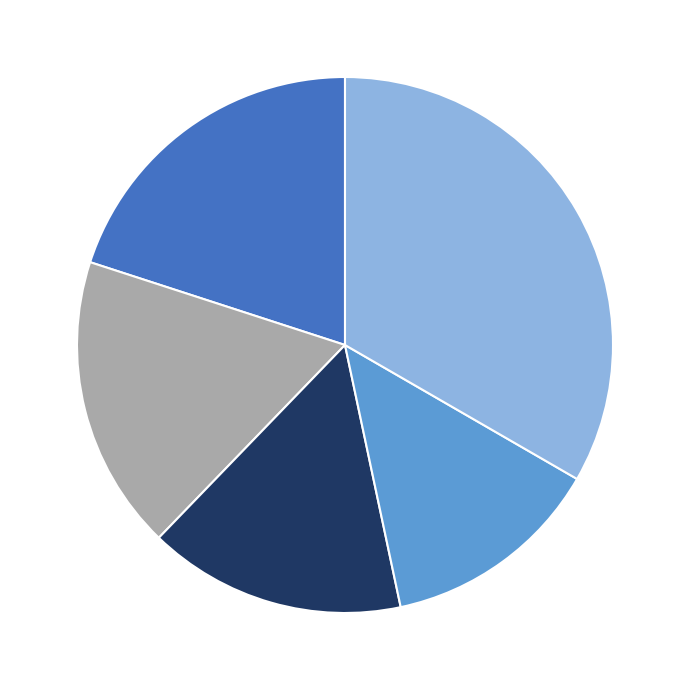

Is there any slice that represents more than half of the pie?

No